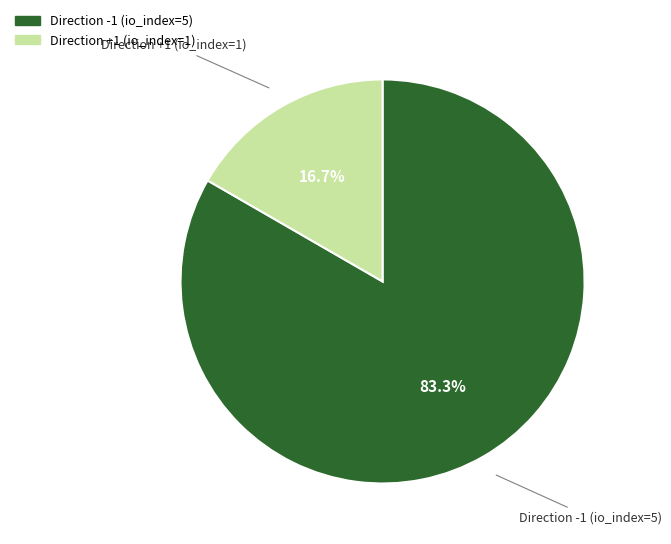

What percentage is NOT represented by Direction +1 (io_index=1)?

83.3%